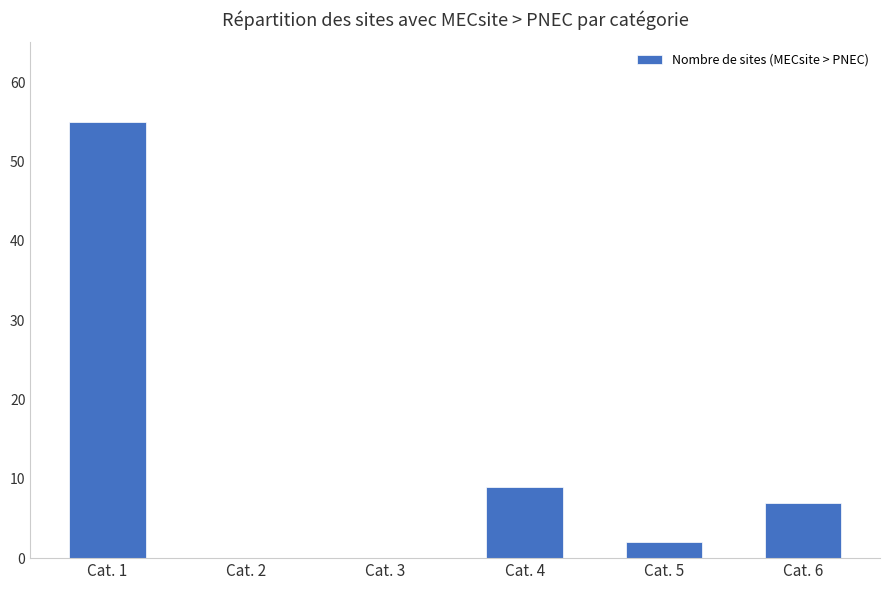

What is the sum of the values at Cat. 6 and Cat. 3?

7